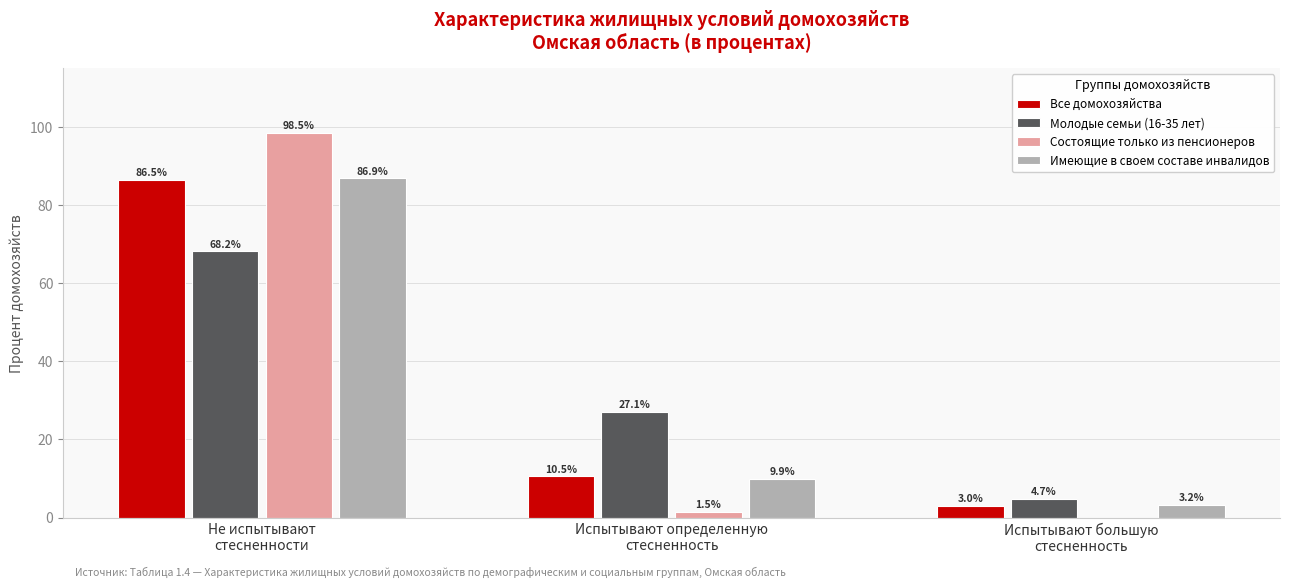

What are all the series names shown in the legend?

Все домохозяйства, Молодые семьи (16-35 лет), Состоящие только из пенсионеров, Имеющие в своем составе инвалидов